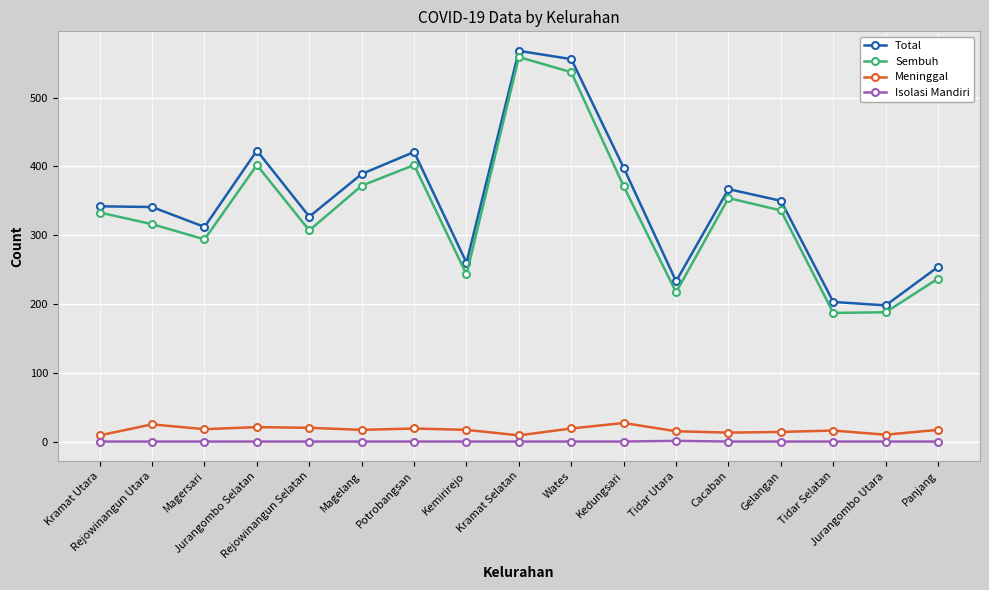

Where is the first local maximum for Meninggal?

Rejowinangun Utara